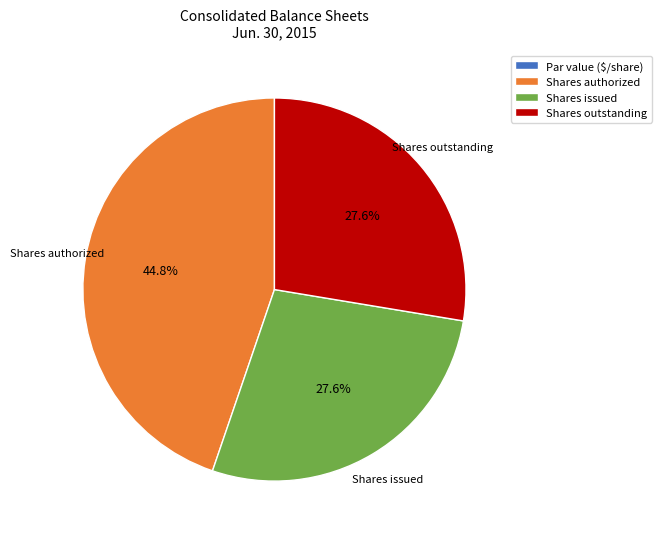

Which slice is the largest?

Shares authorized